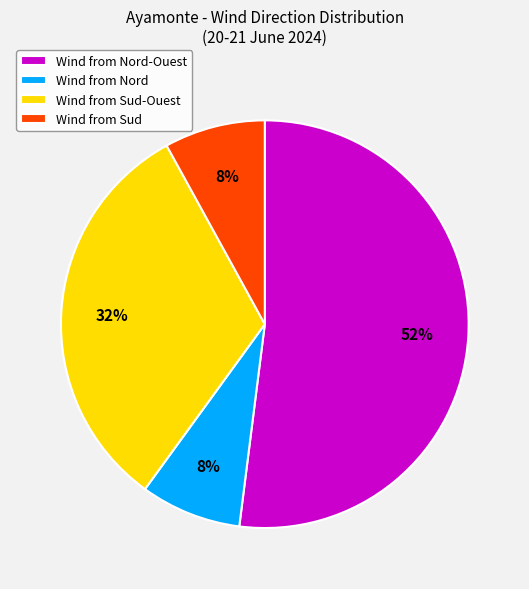

Is there a majority slice in this chart?

Yes